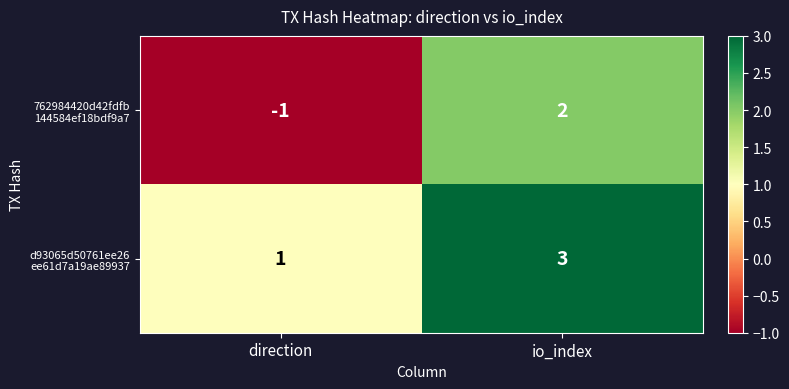

What is the spread (max minus min) of values at direction?

2